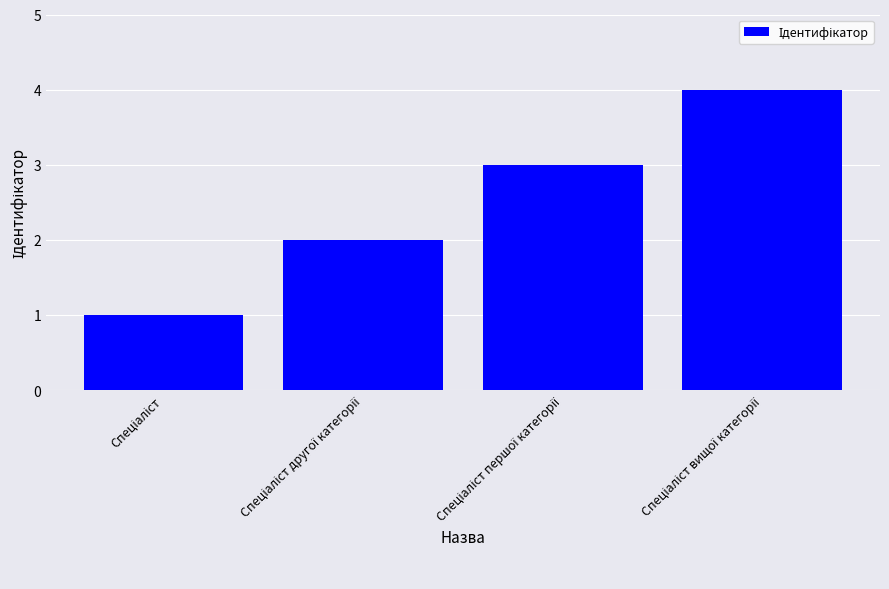

What is the difference between the maximum and minimum values?

3